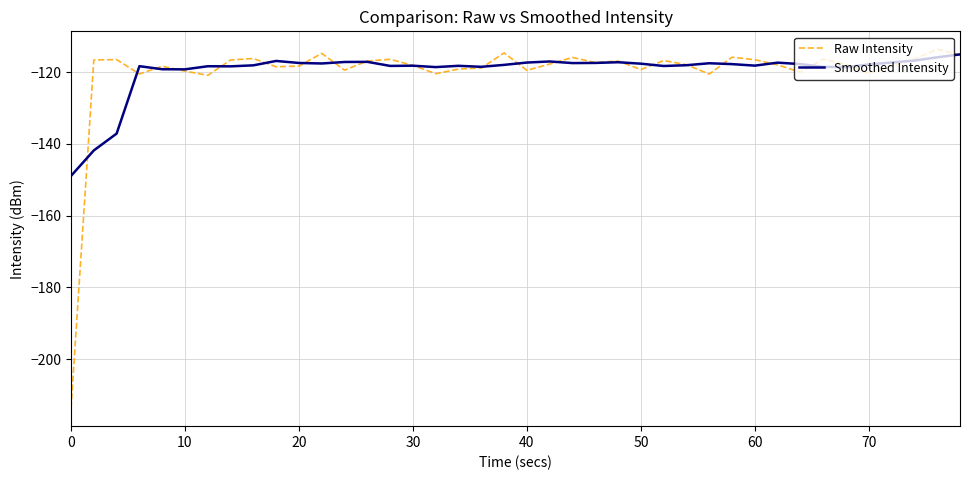

What is the minimum value for Smoothed Intensity?

-148.9